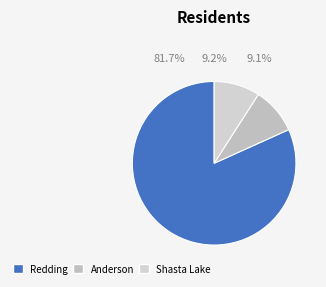

To the nearest percent, what is the difference between the Redding and Anderson slice percentages?

73%